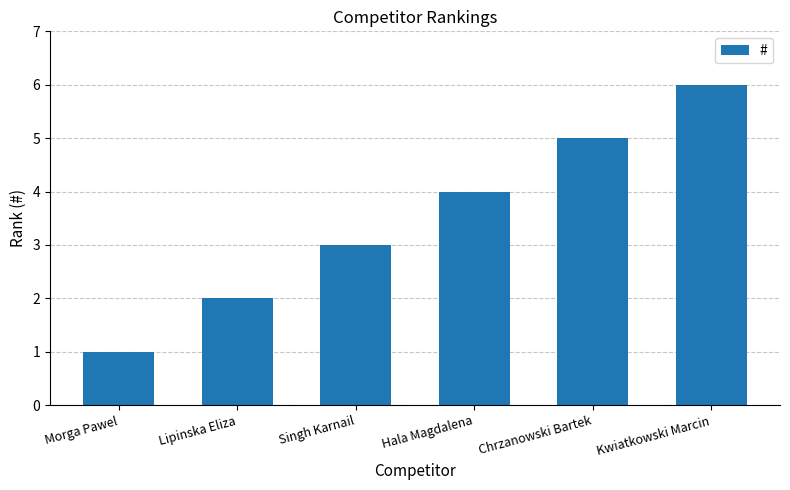

List the labels in order of value, smallest first.

Morga Pawel, Lipinska Eliza, Singh Karnail, Hala Magdalena, Chrzanowski Bartek, Kwiatkowski Marcin